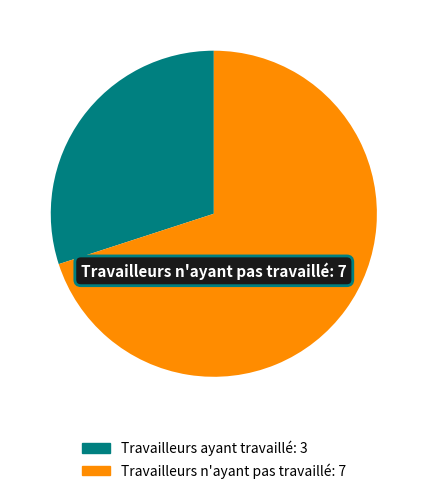

Is there any slice that represents more than half of the pie?

Yes